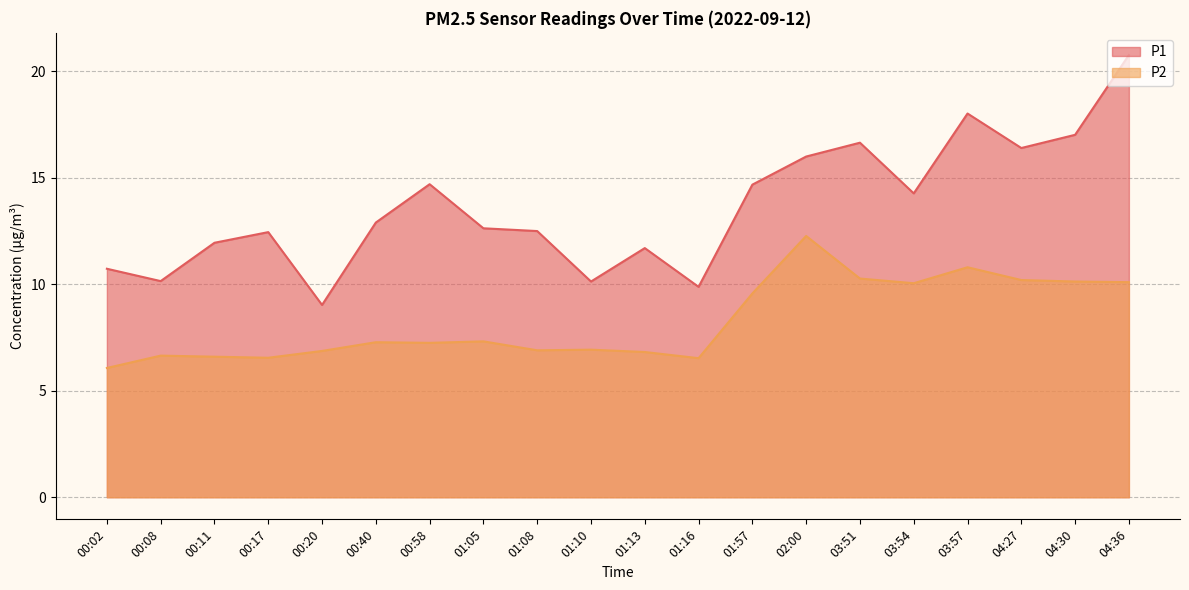

How many values in the P1 series exceed 12?

13